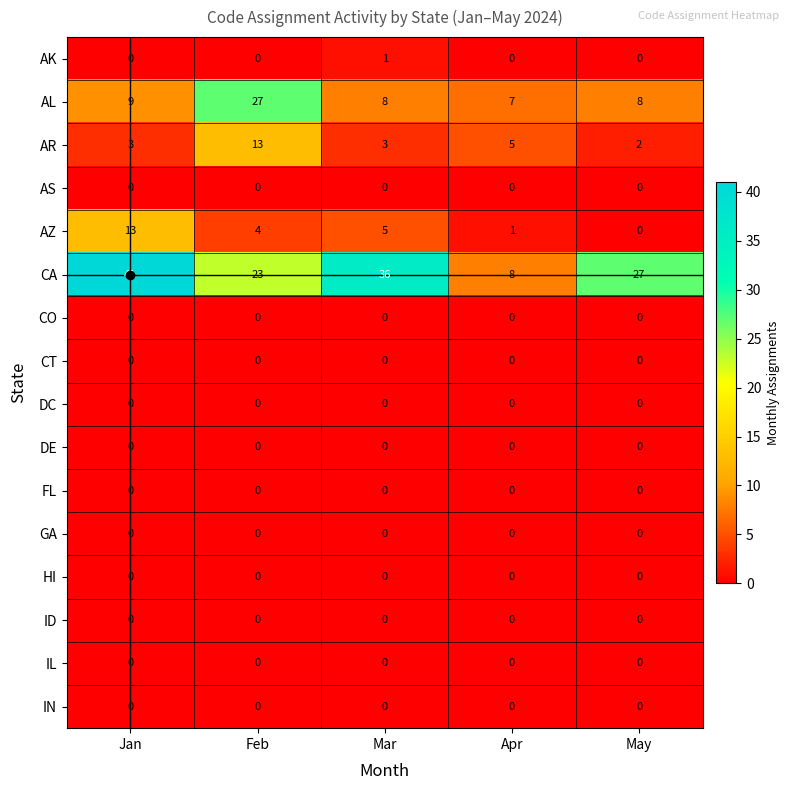

Where does the CA series first go above 27?

Jan